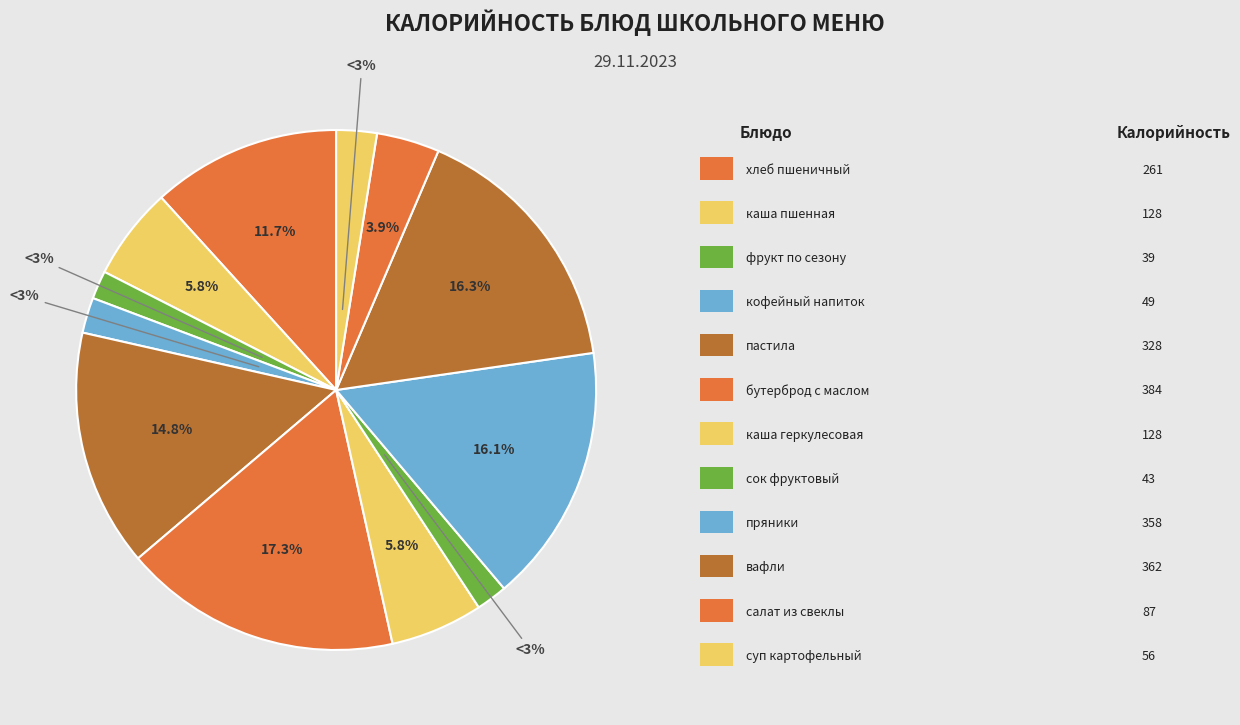

Is the sum of фрукт по сезону and салат из свеклы greater than half?

No